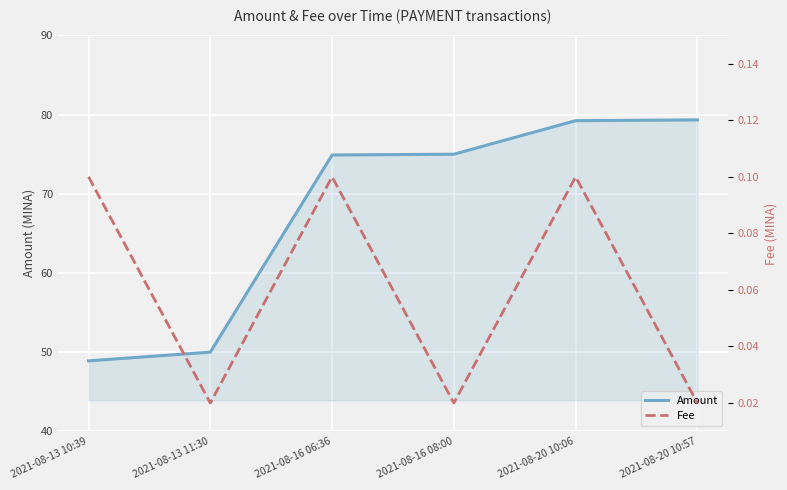

True or false: Fee and Amount intersect in this chart.

False